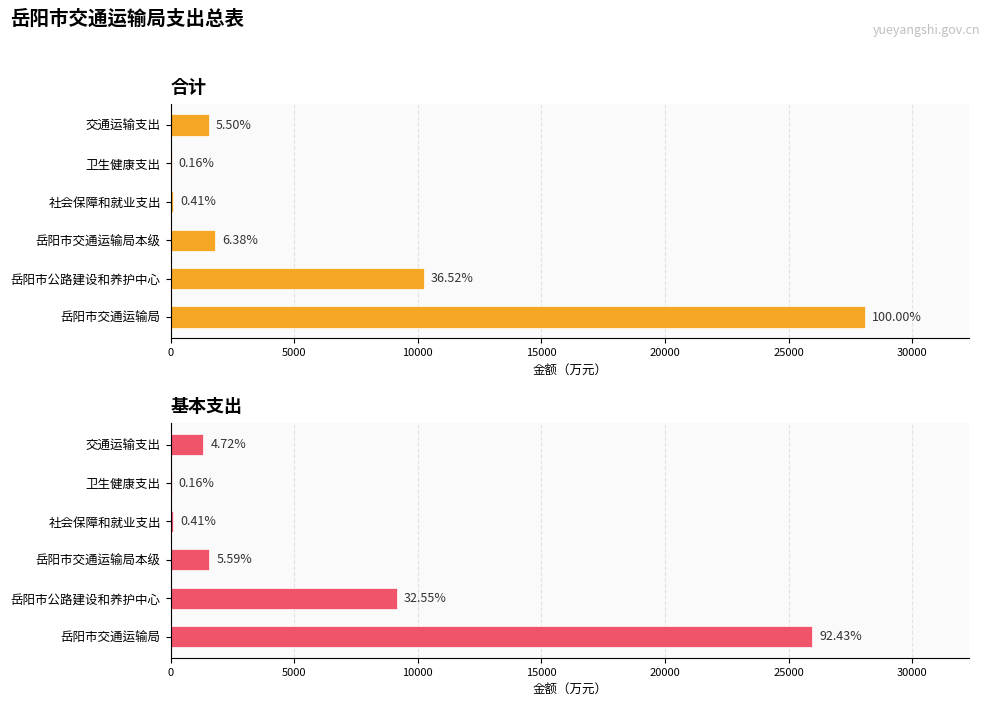

What is the difference between the maximum and minimum values in the 合计 series?

28039.3